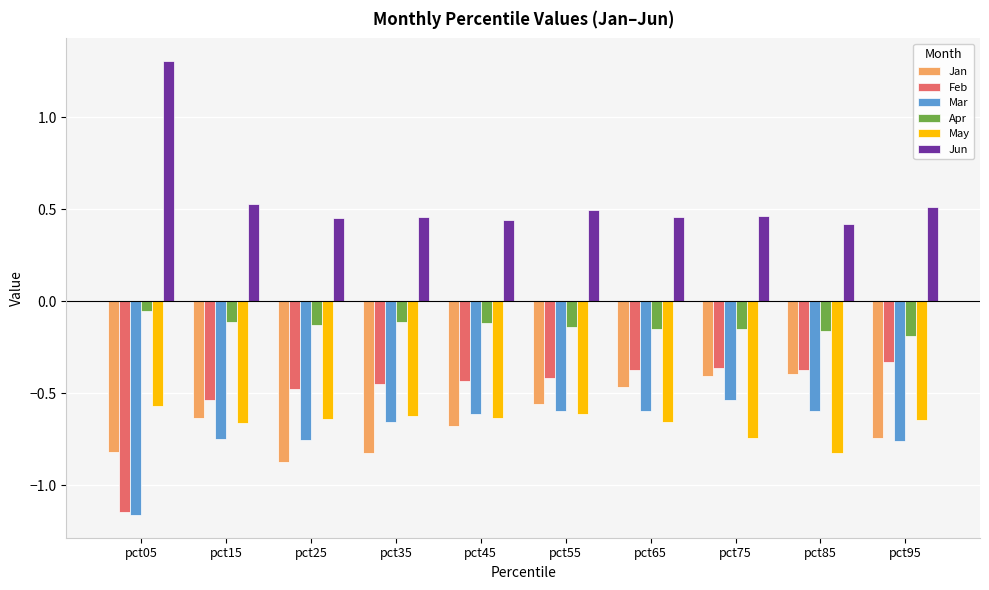

Count the Jun values in the range 0 to 1.

9